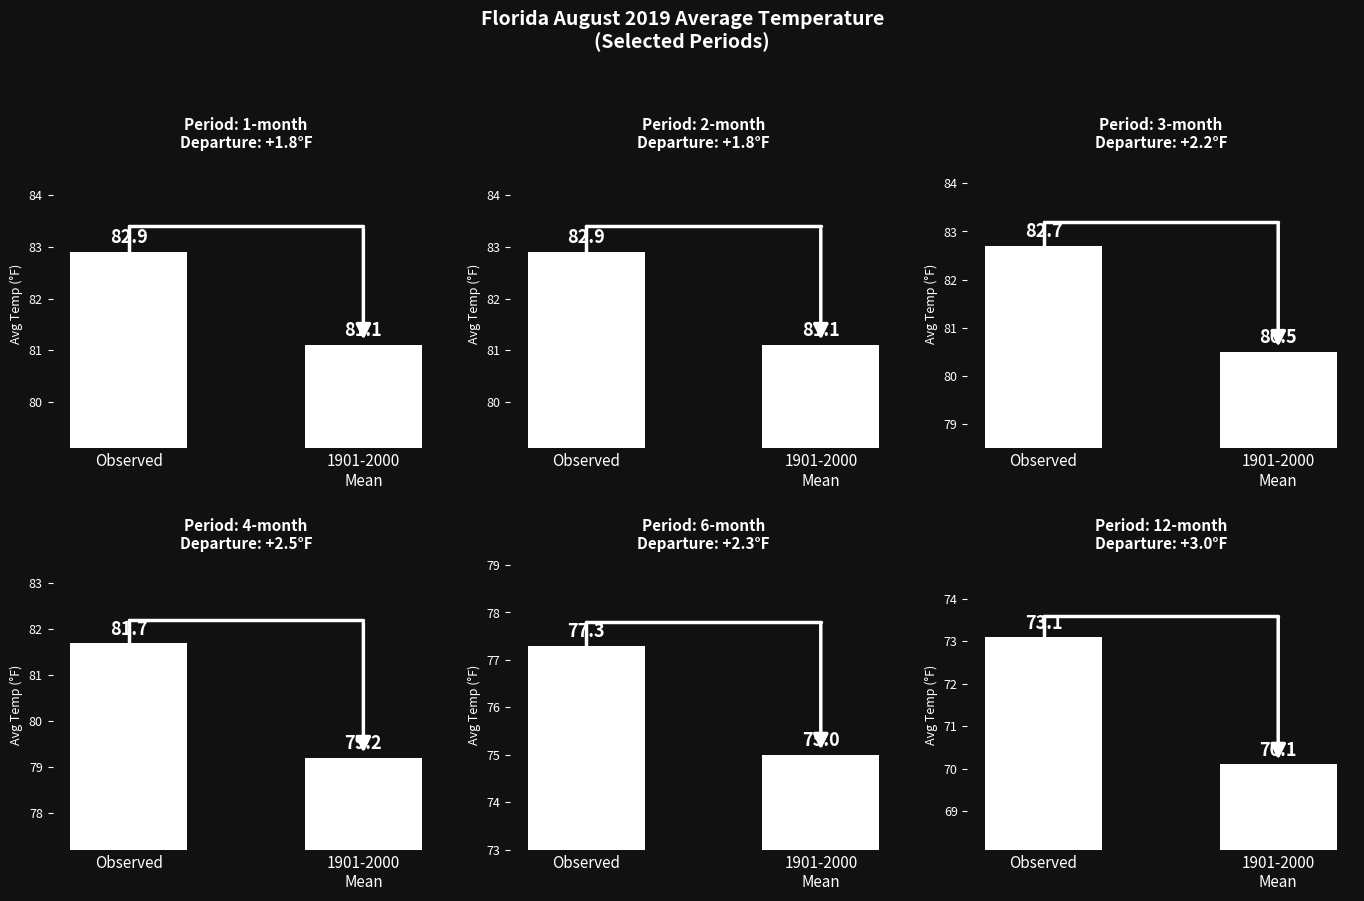

Rank the series at Observed from highest to lowest value.

1-month, 2-month, 3-month, 4-month, 6-month, 12-month